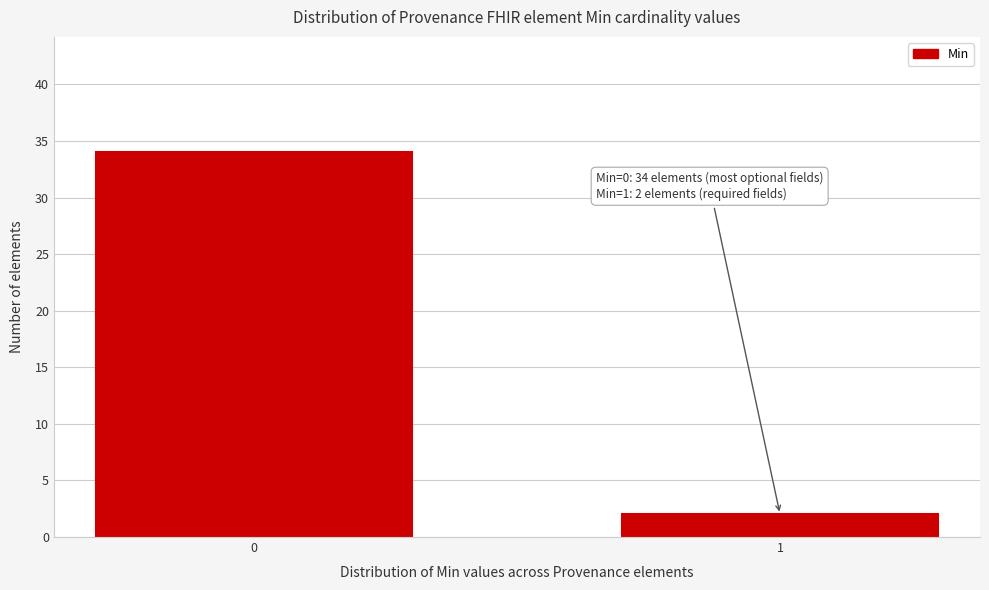

Reading left to right, what are all the values shown in this chart?

34	2